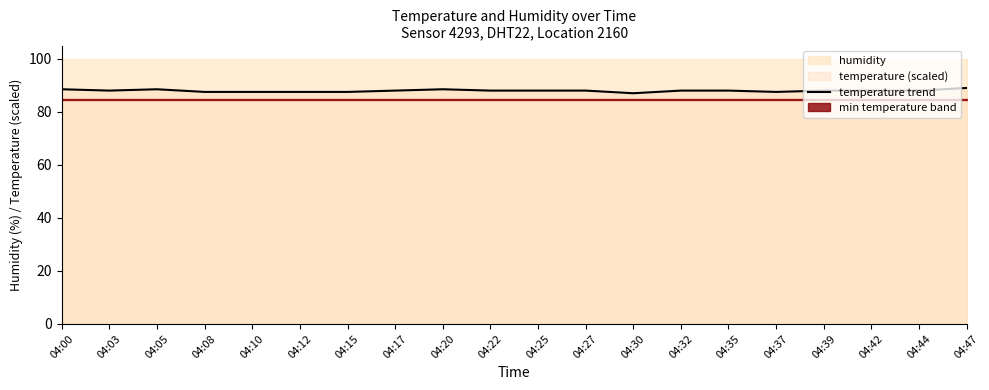

The chart shows a value of 87.5 at 04:10. True or false?

True